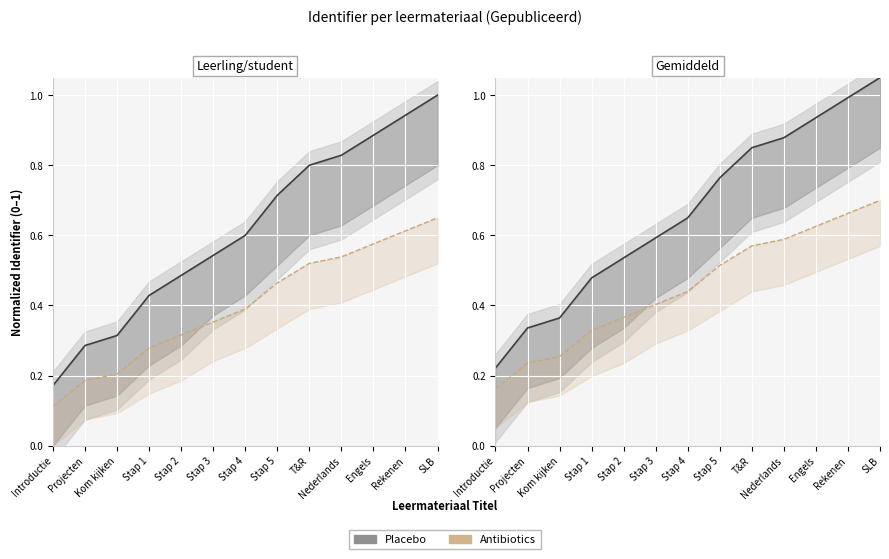

Which label corresponds to the largest value in the chart?

SLB